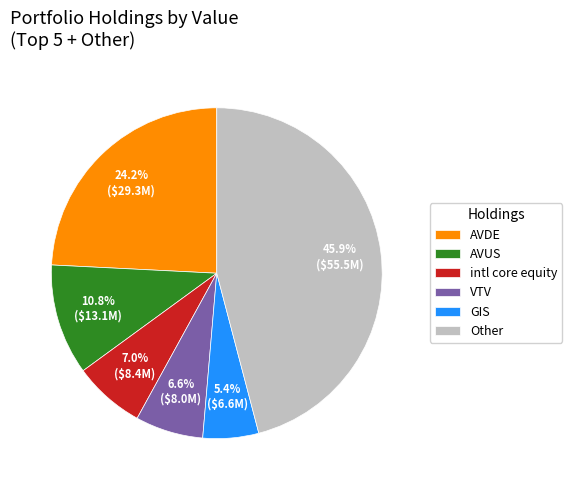

What percentage is NOT represented by AVDE?

75.8%